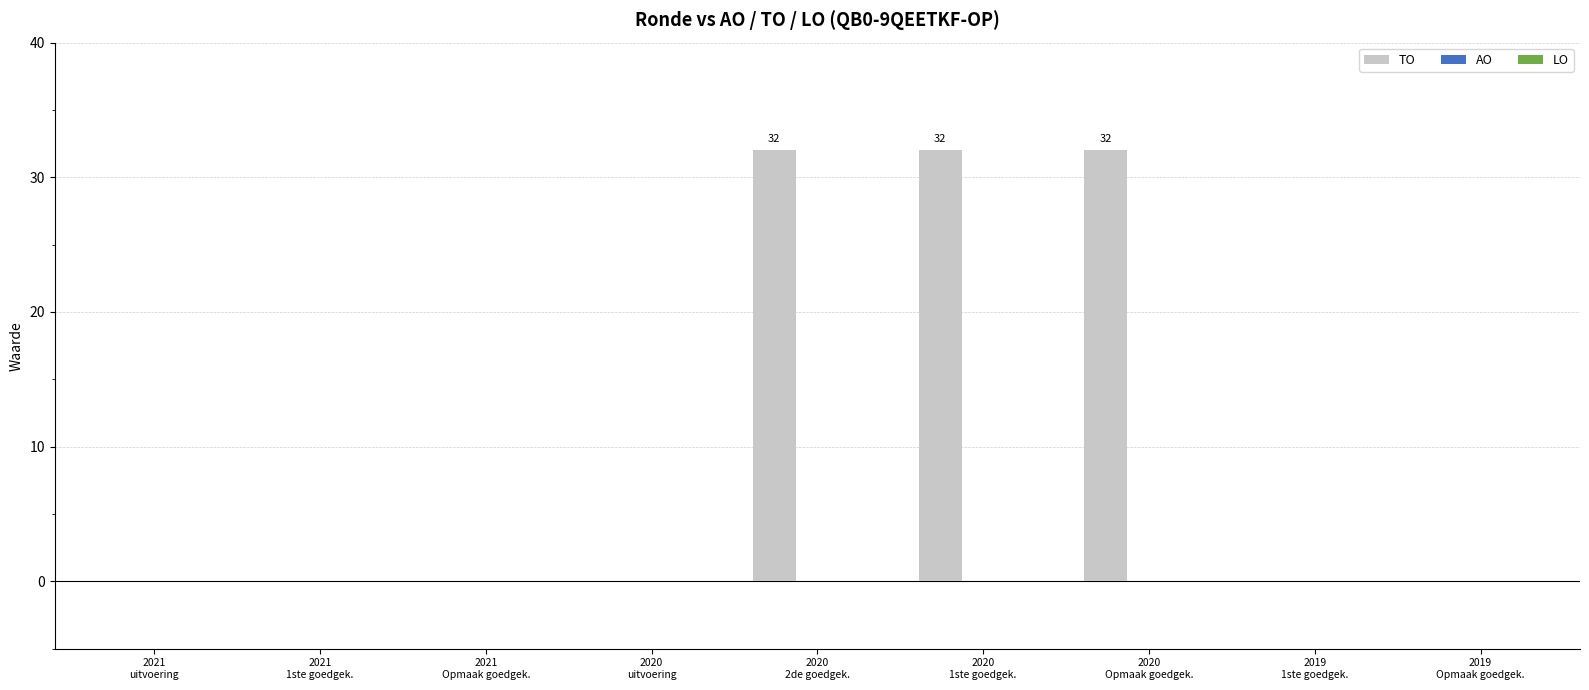

What is the sum of all values?

96